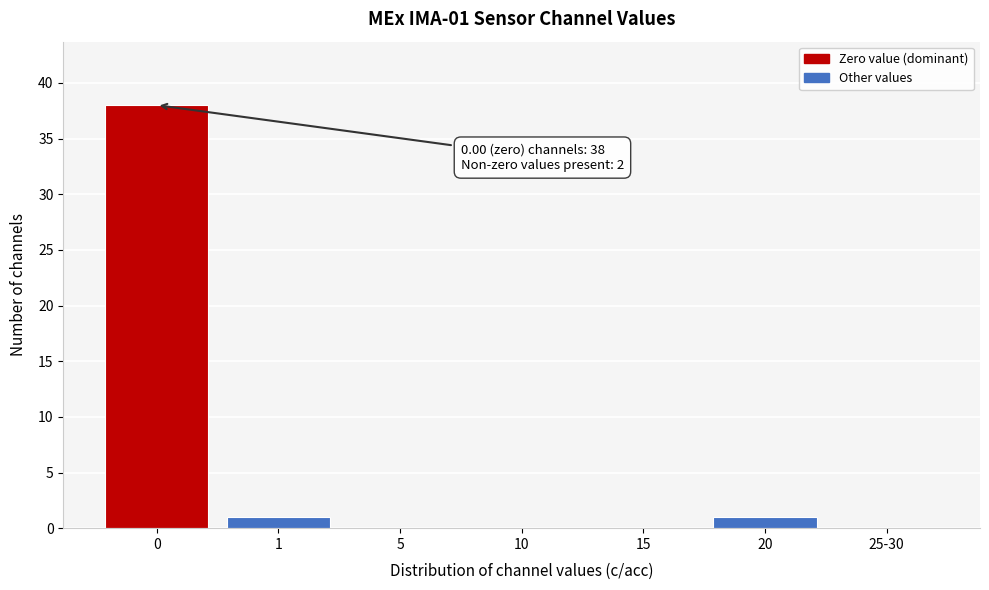

Reading left to right, list all the values displayed in this chart.

0=38	1=1	5=0	10=0	15=0	20=1	25-30=0